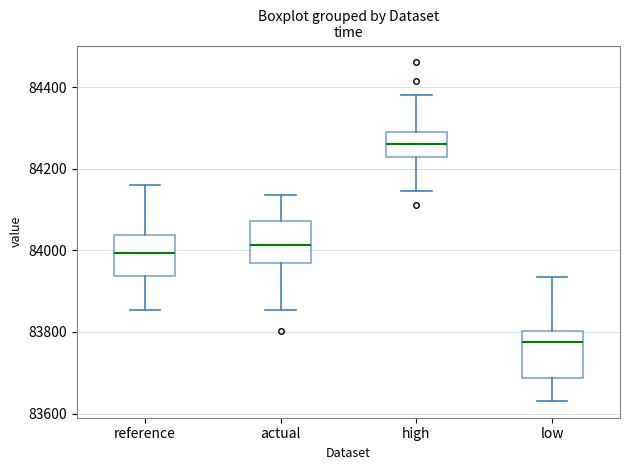

Reading left to right, transcribe this box plot: for each box, give where its median line is, the range the box spans, and where its two whiskers end, as read against the y-axis. The values are not printed on the chart, so give them approximately, as read against the axis.

reference: median 84000, box 83940 to 84040, whiskers 83860 to 84160
actual: median 84020, box 83980 to 84080, whiskers 83860 to 84140
high: median 84260, box 84220 to 84300, whiskers 84140 to 84380
low: median 83780, box 83680 to 83800, whiskers 83640 to 83940